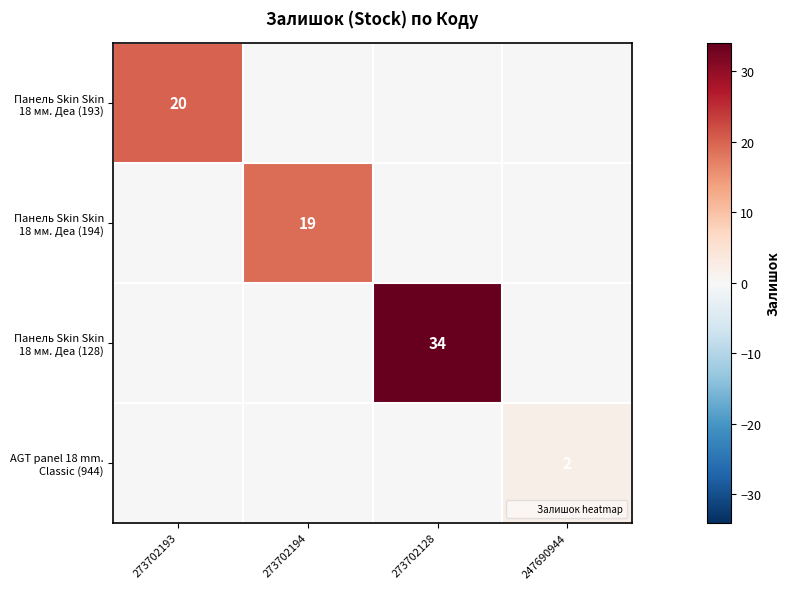

Which category has the lowest value across all series?

273702194